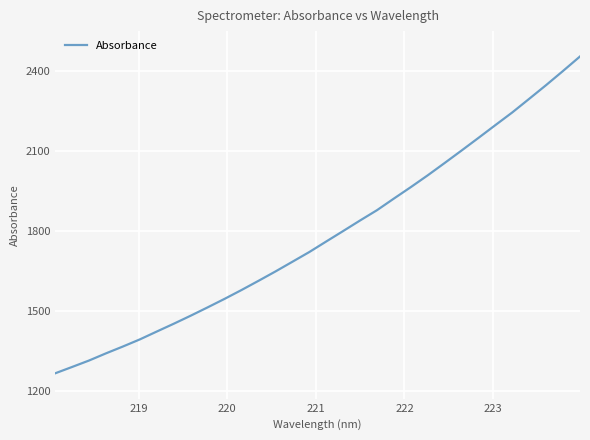

What is the greatest value displayed?

2455.2